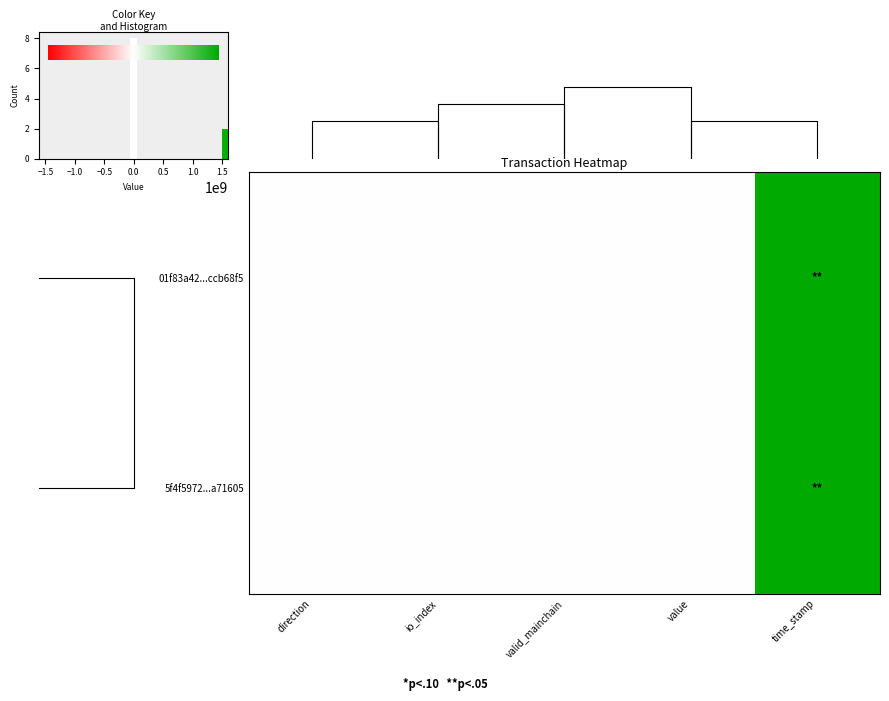

The row_1 series shows 0.0 at −0.5. True or false?

True